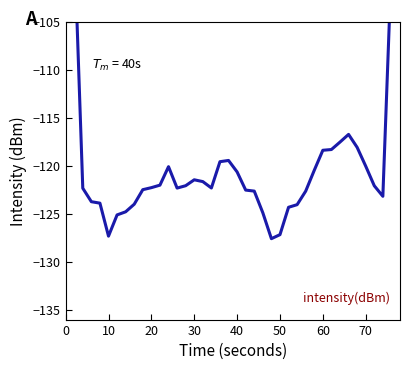

How many lines are shown in the chart?

1